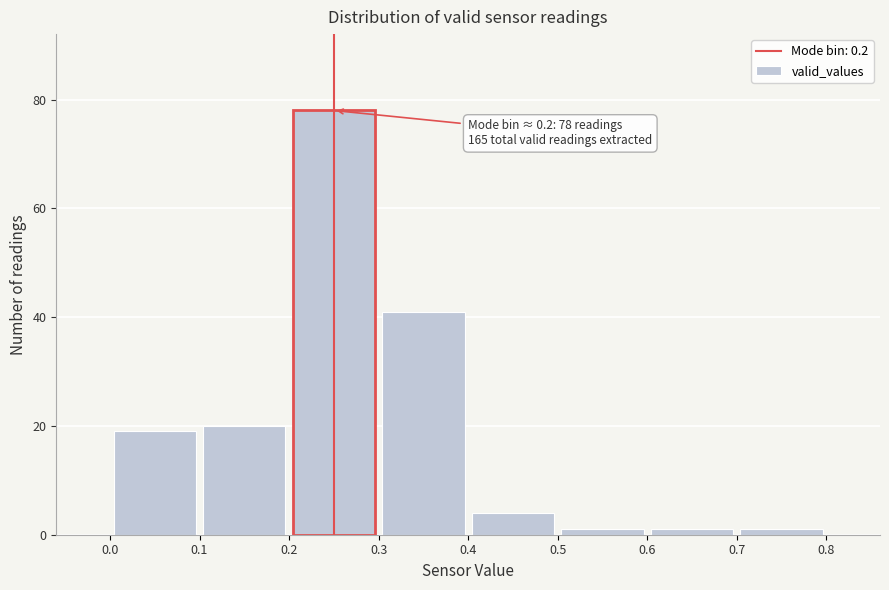

Over which range of the x-axis is the bar tallest?

0.2 to 0.3